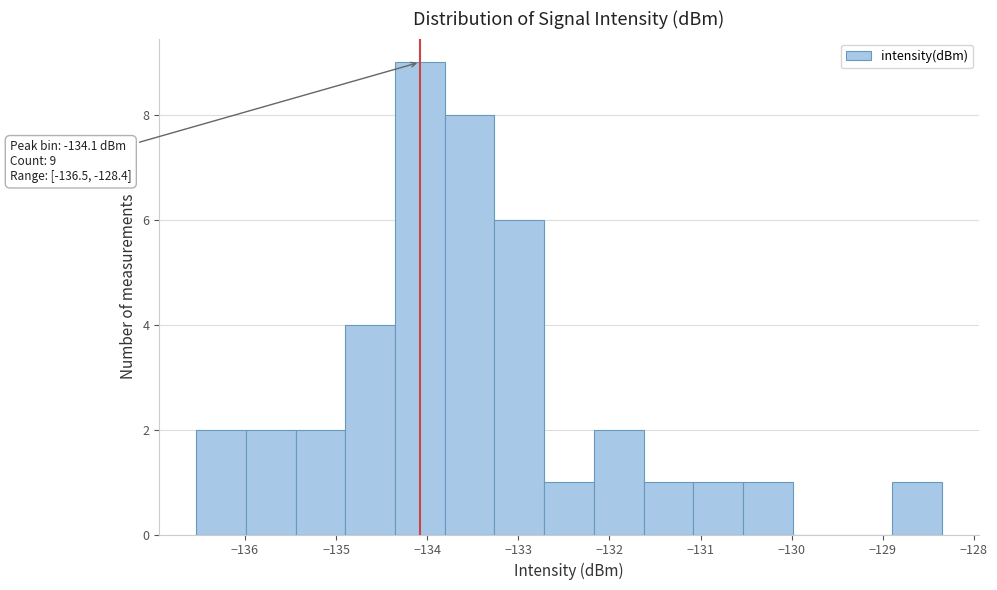

Over which range of the x-axis is the bar tallest?

-134.4 to -133.8